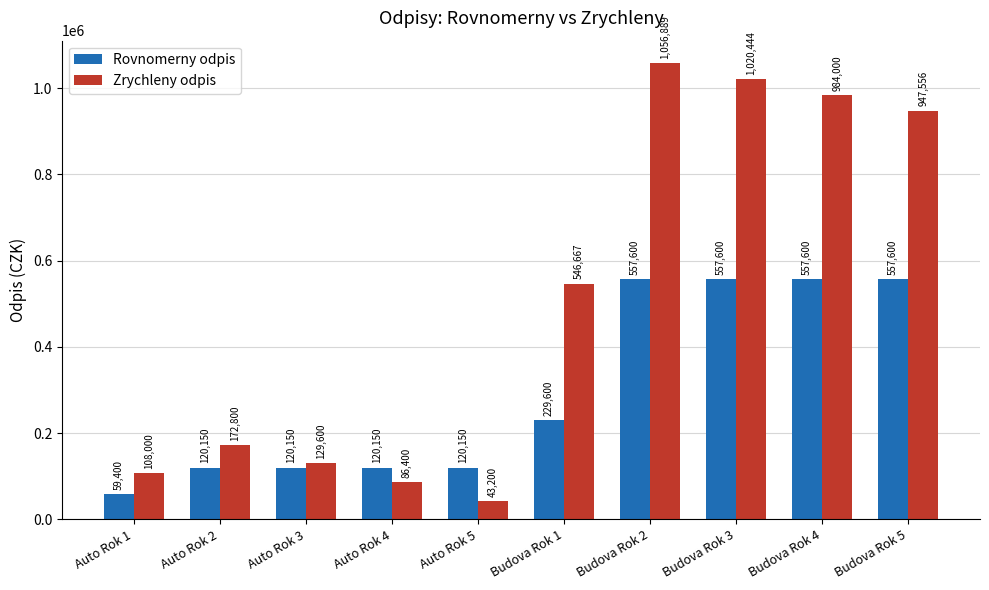

Which series changed the most between Auto Rok 3 and Auto Rok 5?

Zrychleny odpis